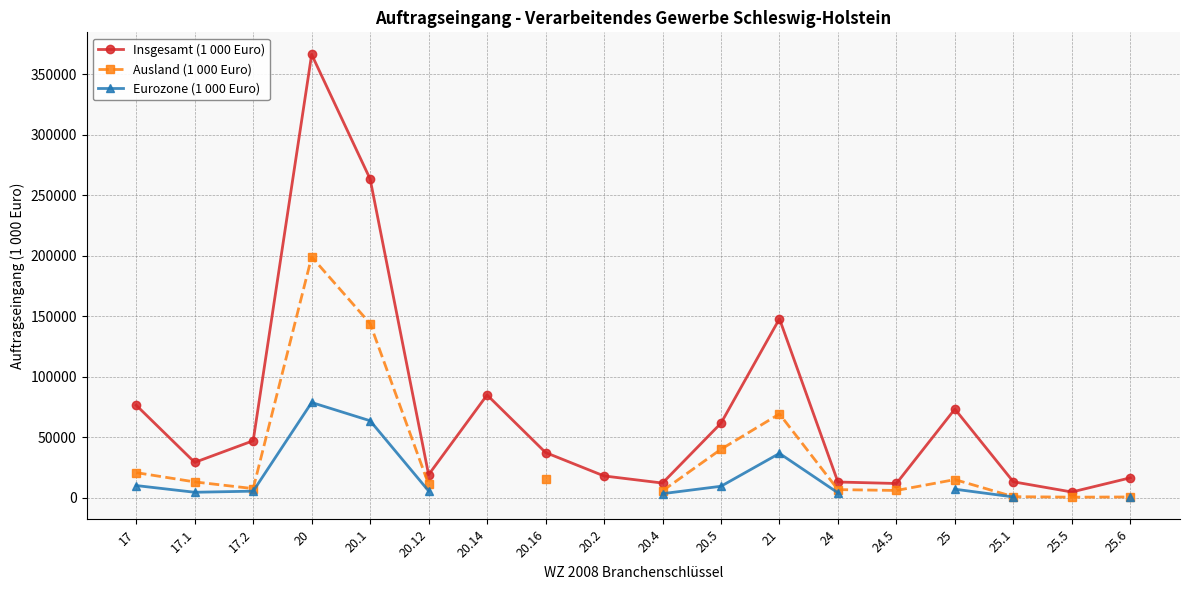

How many series are shown in this chart?

3